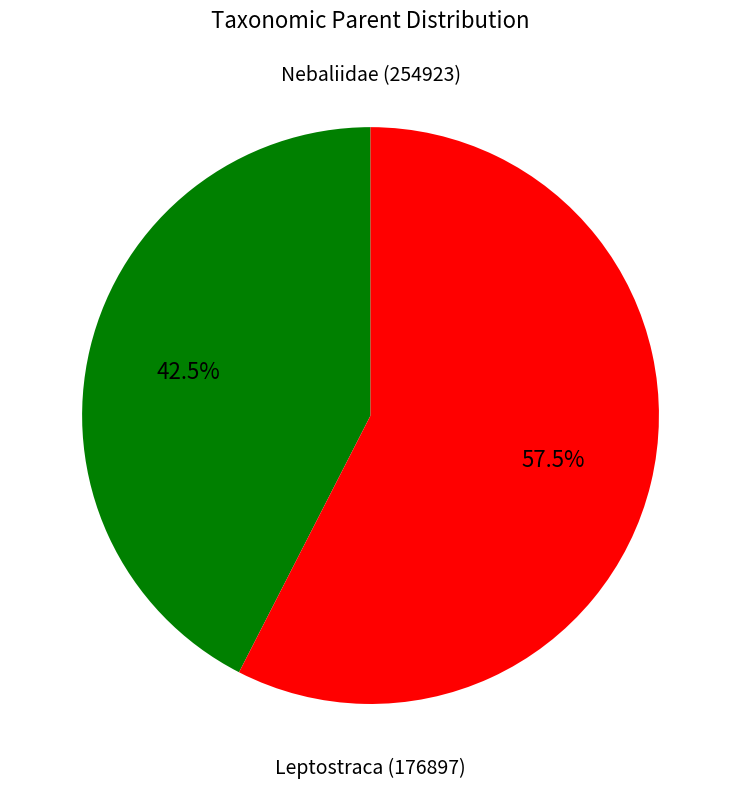

Which category has the biggest portion of the pie?

Leptostraca (176897)